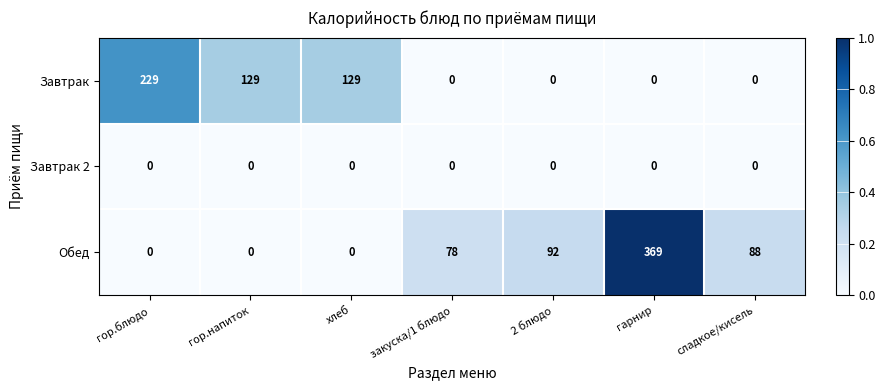

Reading right to left, extract all data points from this chart.

Завтрак: сладкое/кисель=0	гарнир=0	2 блюдо=0	закуска/1 блюдо=0	хлеб=129	гор.напиток=129	гор.блюдо=229
Завтрак 2: сладкое/кисель=0	гарнир=0	2 блюдо=0	закуска/1 блюдо=0	хлеб=0	гор.напиток=0	гор.блюдо=0
Обед: сладкое/кисель=88	гарнир=369	2 блюдо=92	закуска/1 блюдо=78	хлеб=0	гор.напиток=0	гор.блюдо=0